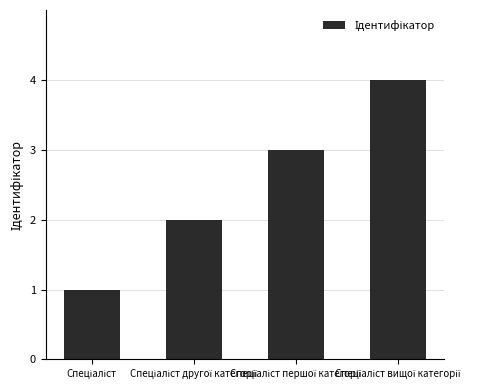

What is the difference between the maximum and minimum values?

3